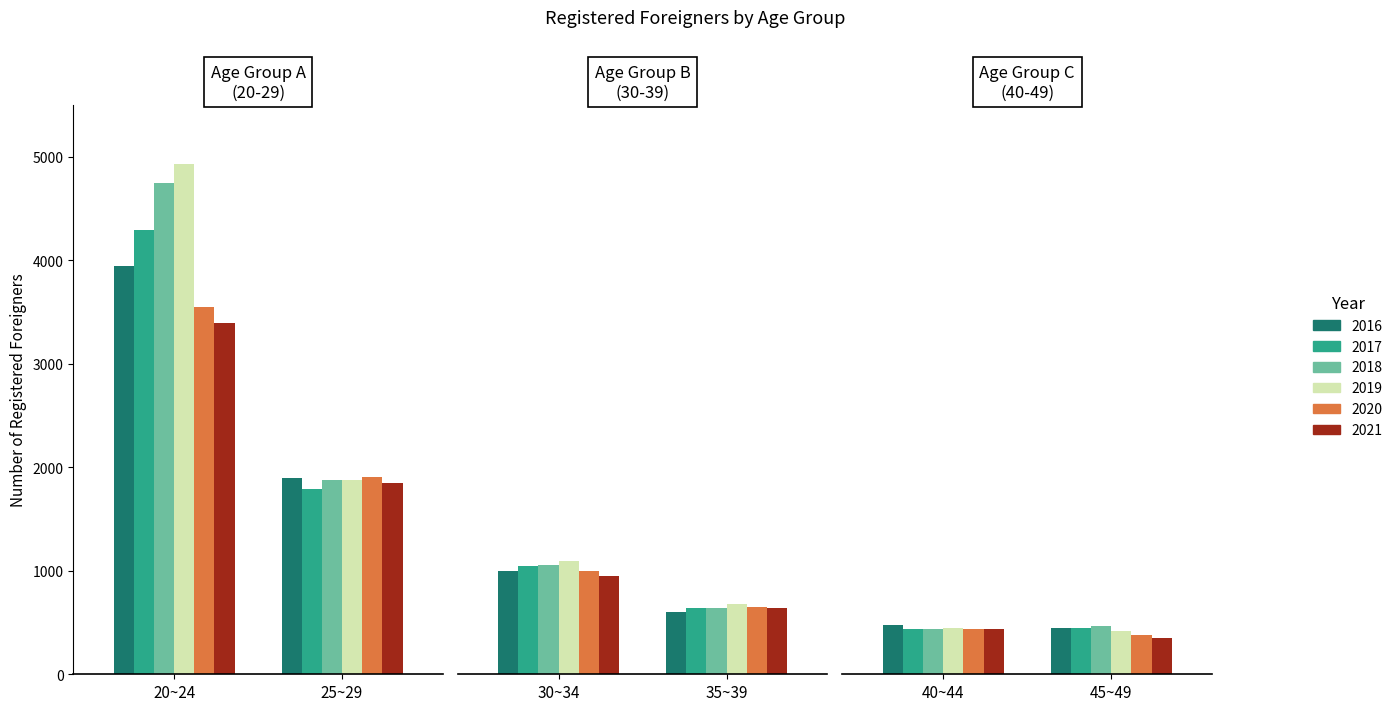

Between 25~29 and 40~44, which series saw the biggest shift?

2020